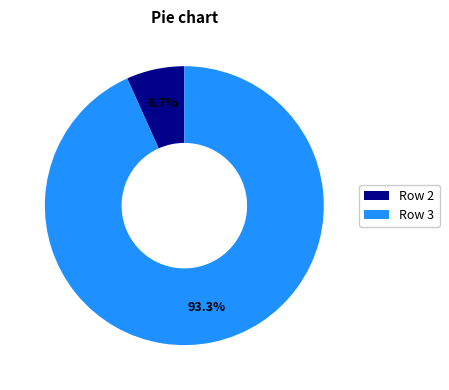

Between Row 2 and Row 3, which is larger?

Row 3